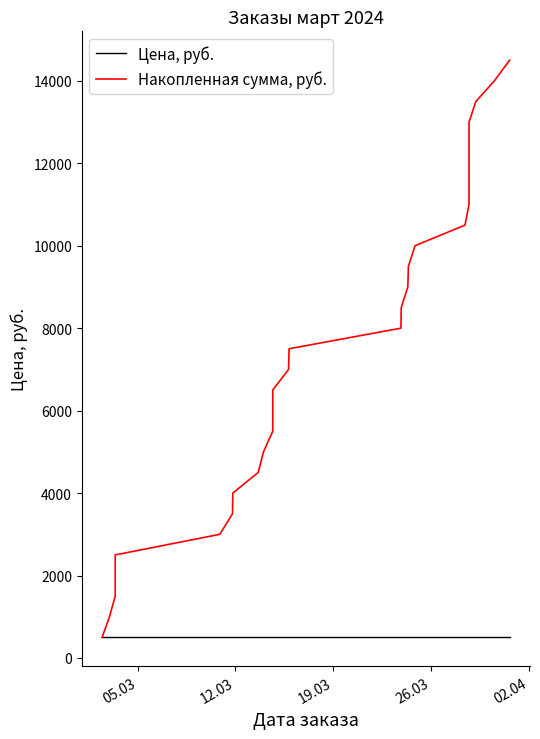

What is the greatest value displayed?

14500